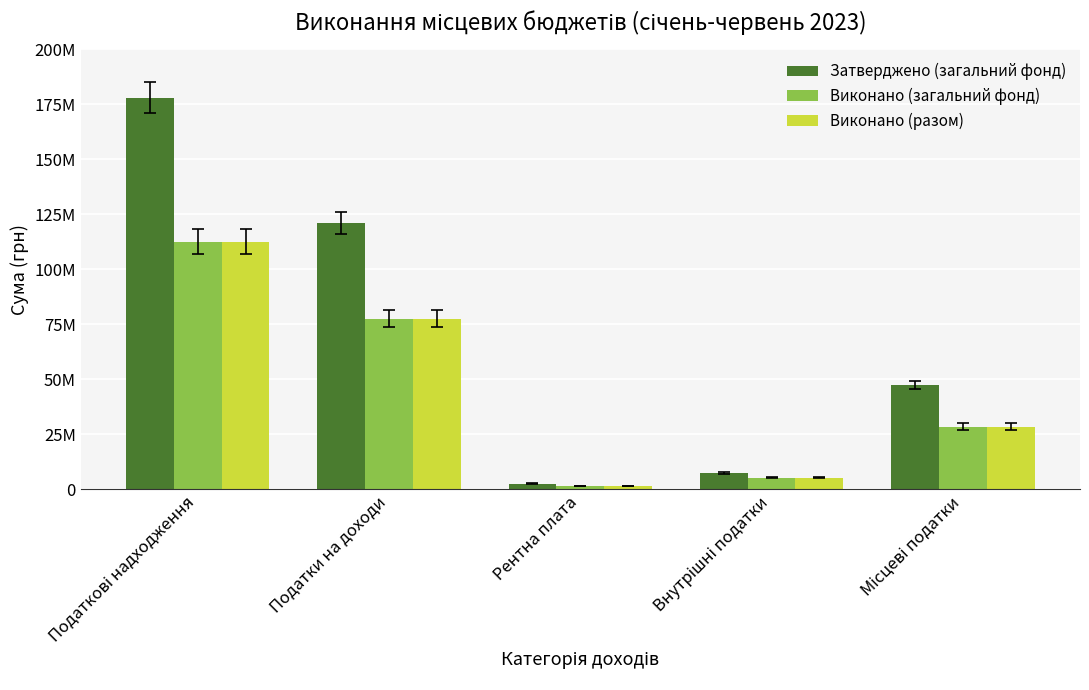

What is the label of the 4th bar from the left?

Внутрішні податки